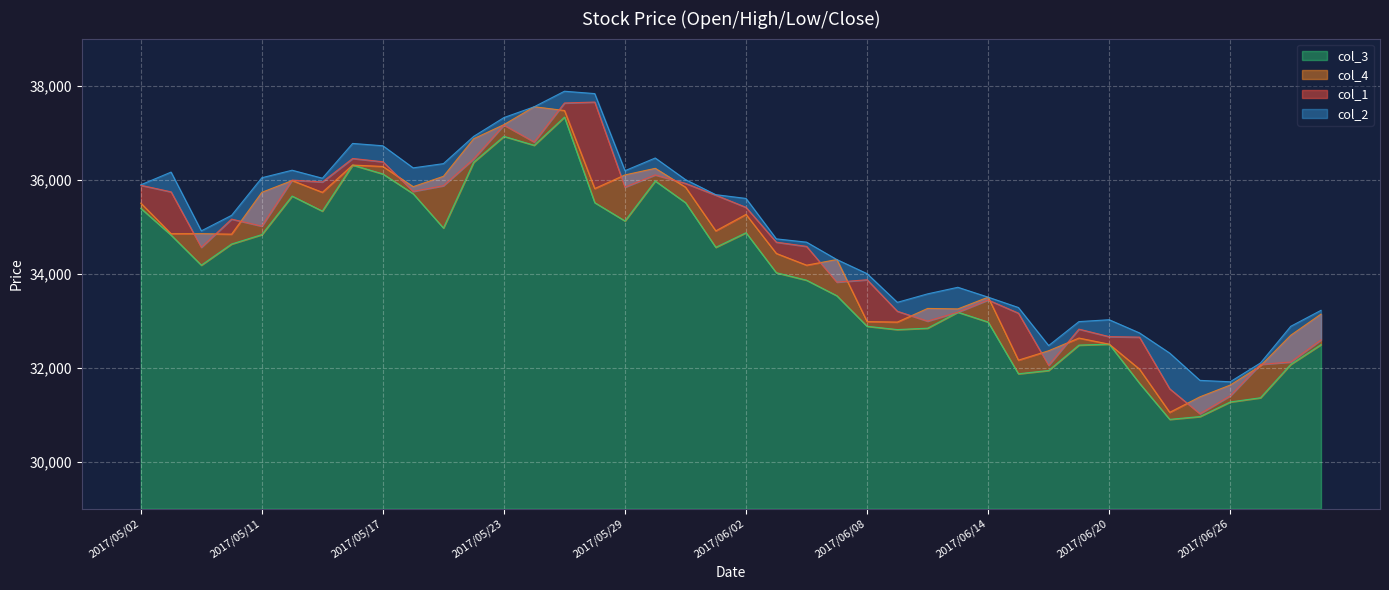

Which series has the largest total across all categories?

col_2